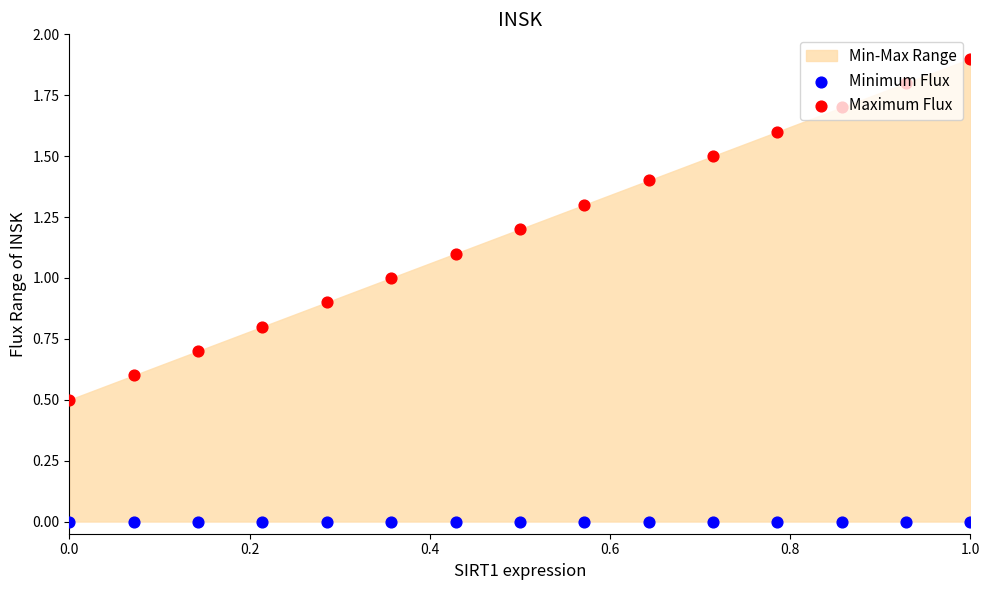

At how many categories does at least one series exceed 1?

9